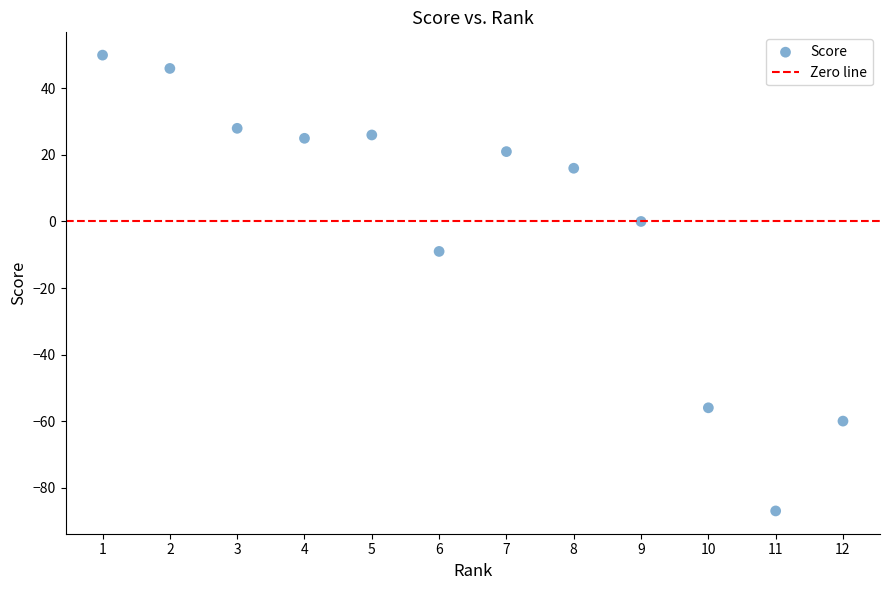

What Y value in the scatter plot is closest to -18?

-9